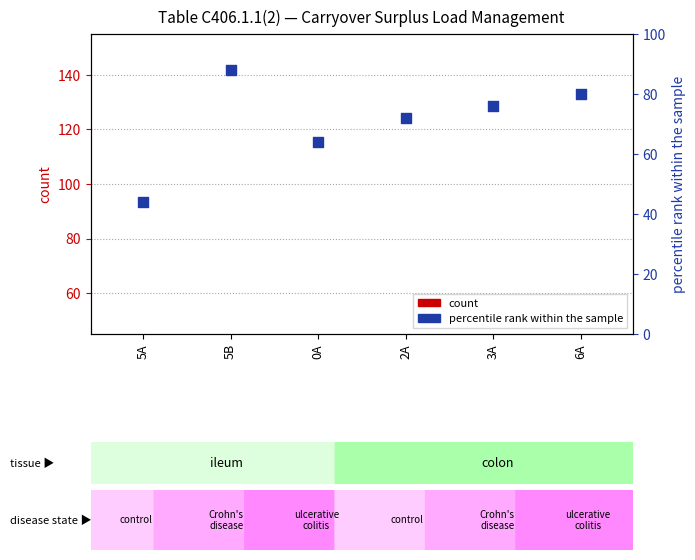

What is the ratio of the value at 6A to the value at 5B?

0.9